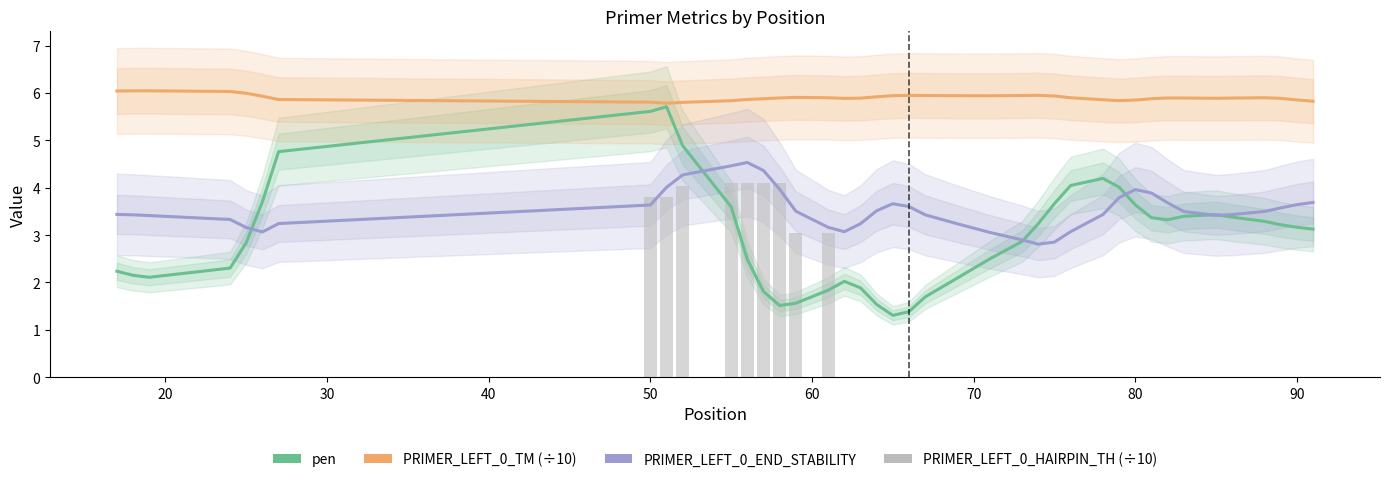

What is the sum of all PRIMER_LEFT_0_TM (÷10) values?

236.3